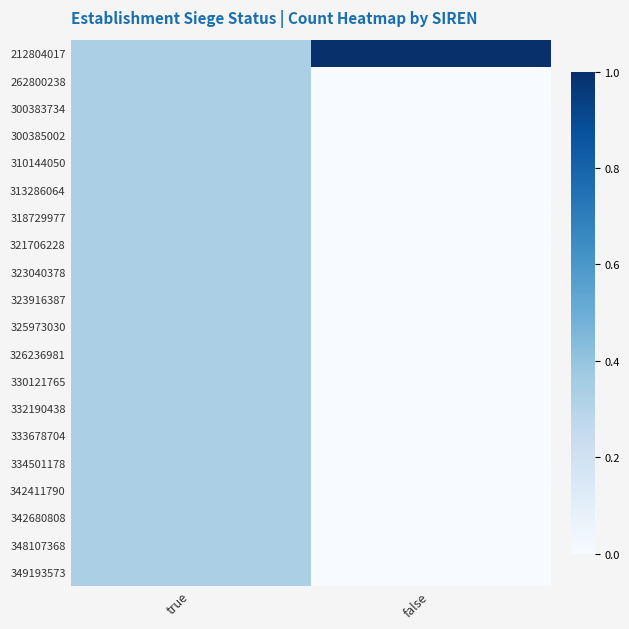

How many categories are shown in the chart?

2